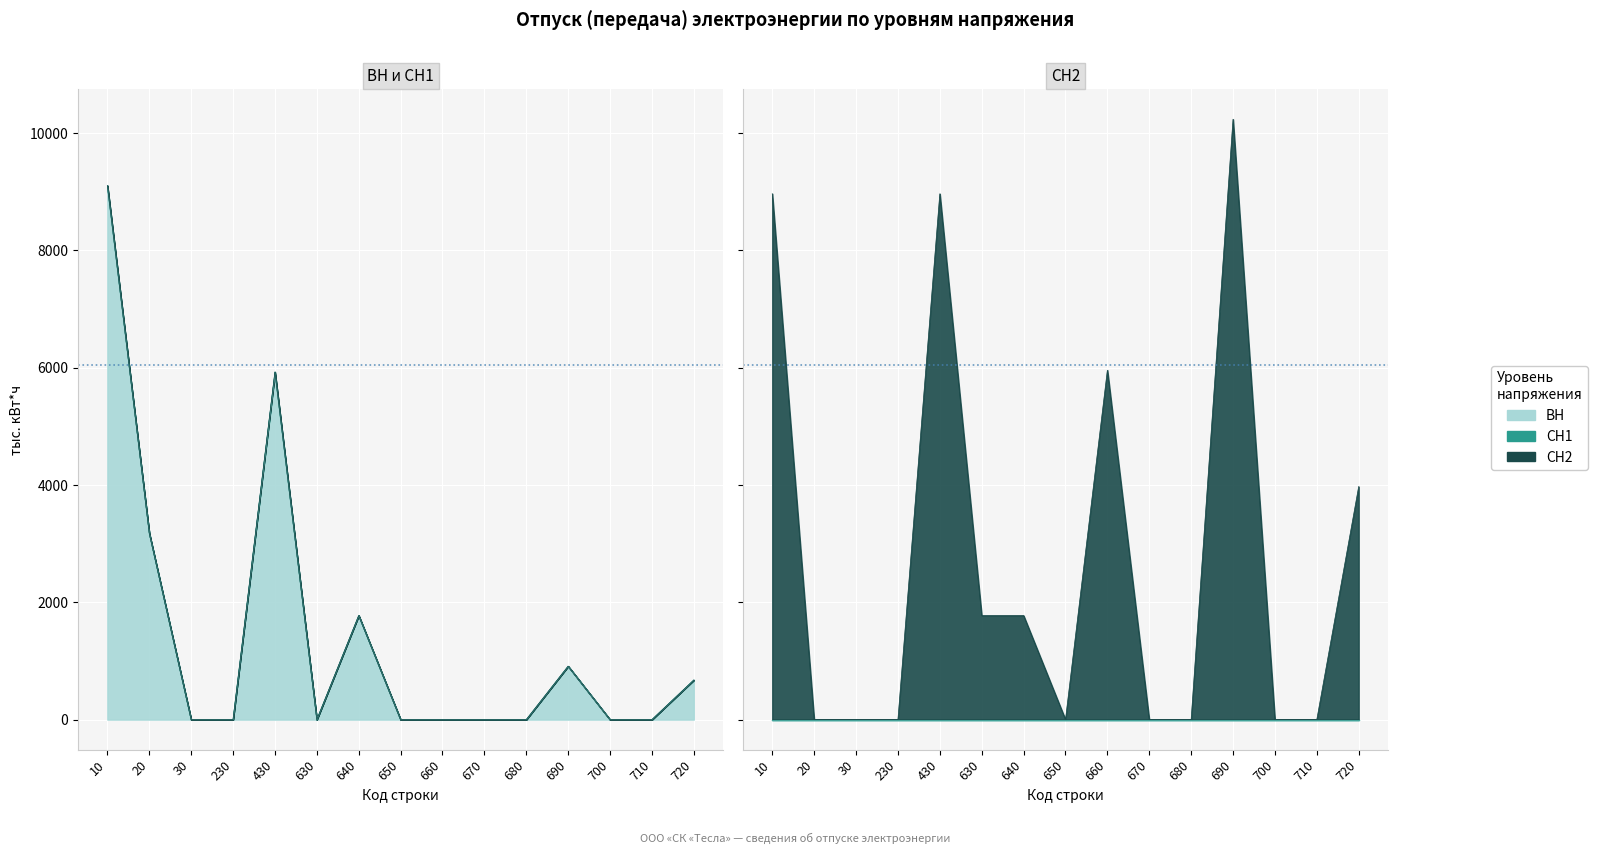

True or false: ВН and СН2 cross at least once.

False